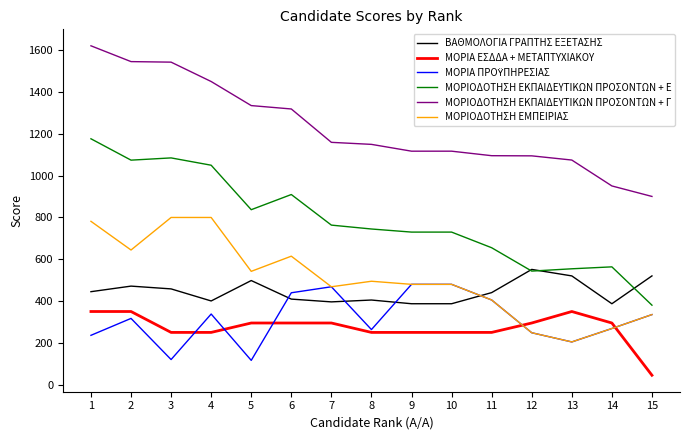

The value of ΜΟΡΙΟΔΟΤΗΣΗ ΕΚΠΑΙΔΕΥΤΙΚΩΝ ΠΡΟΣΟΝΤΩΝ + Γ at 14 is 367.7. True or false?

False